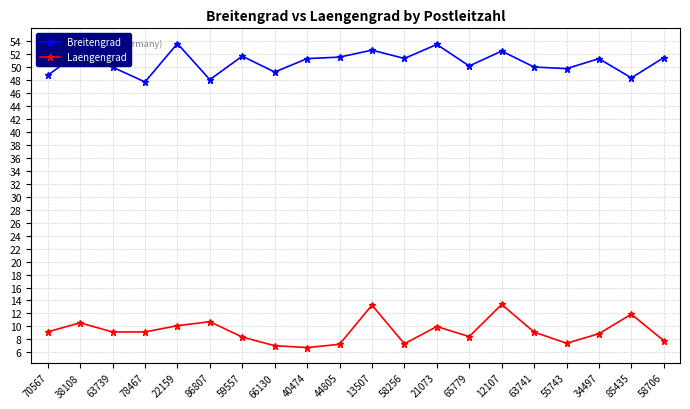

True or false: Breitengrad has a value of 50.0 at 63741.

True